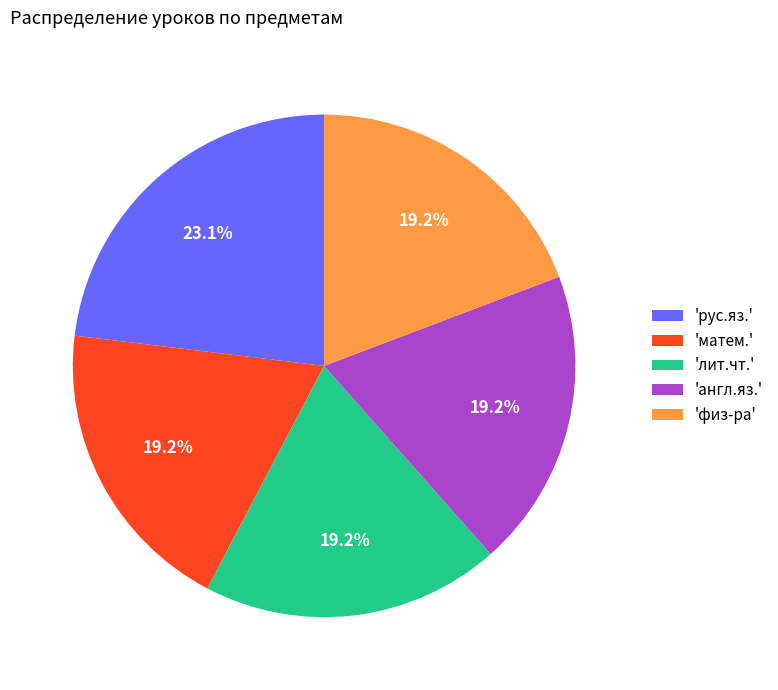

What percentage do 'рус.яз.' and 'матем.' together represent?

42.3%